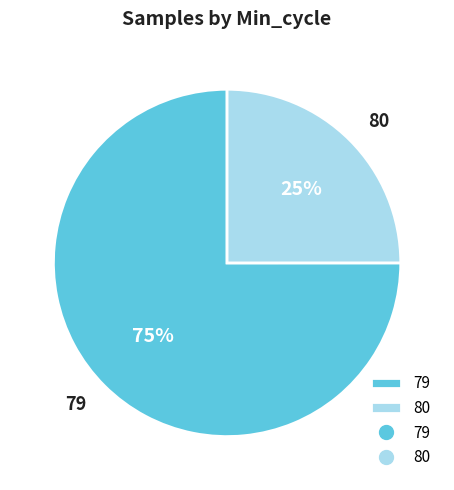

Do 79 and 80 together represent more than half of the pie?

Yes